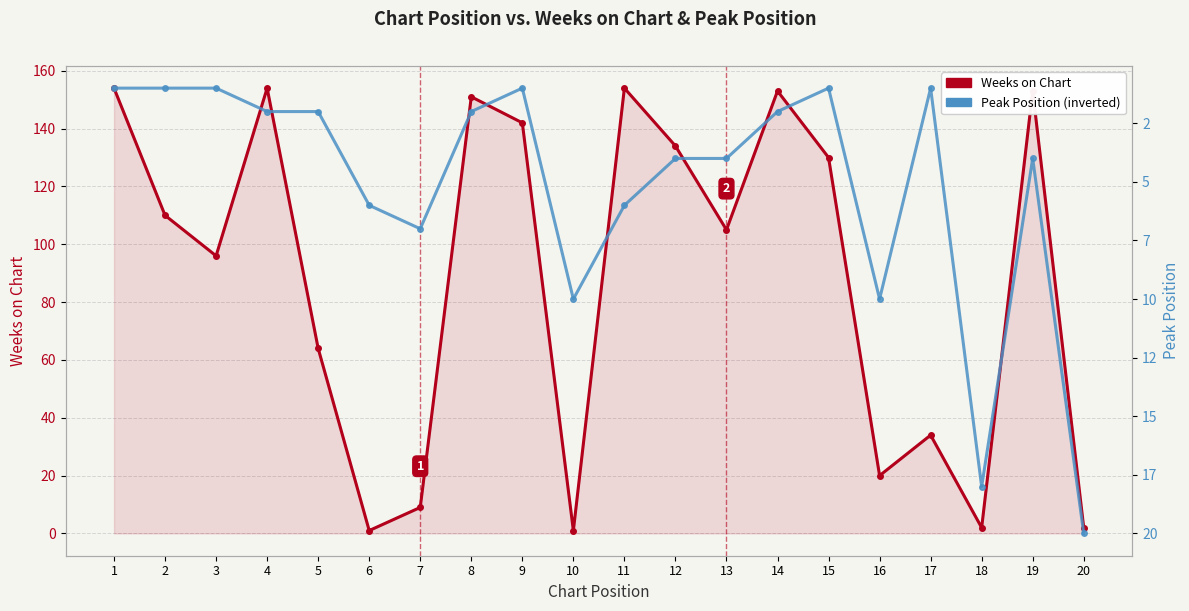

At which category does the chart reach its peak across all series?

1